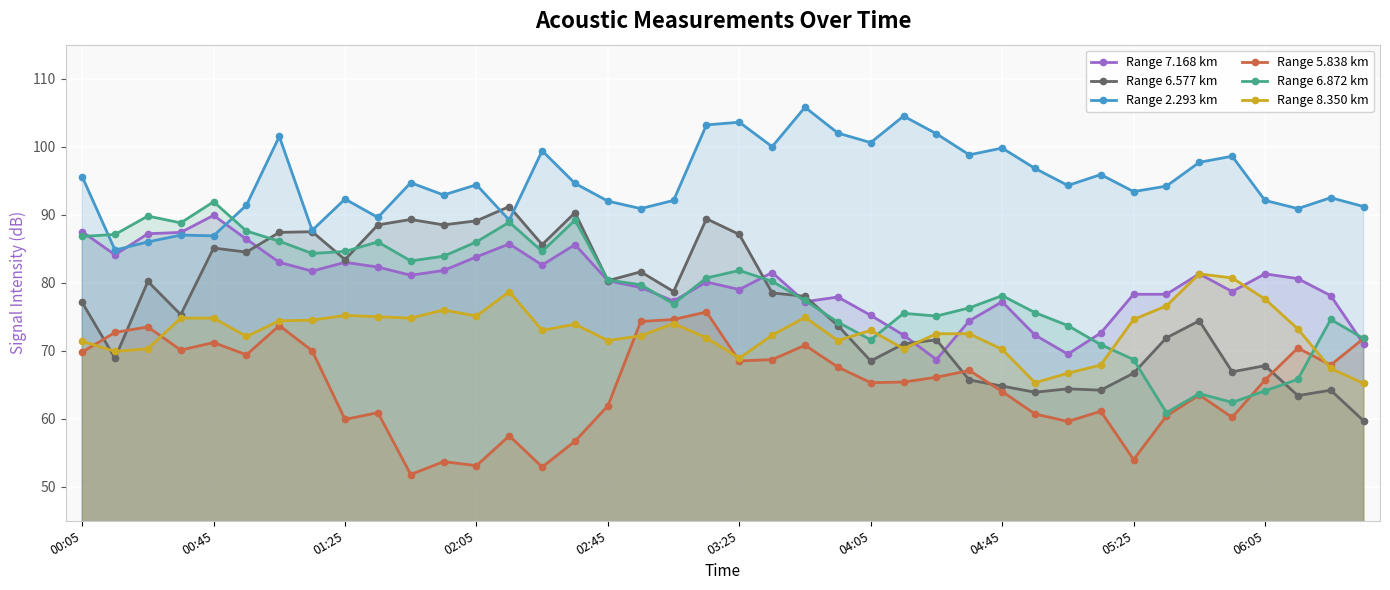

What are all the series names shown in the legend?

Range 7.168 km, Range 6.577 km, Range 2.293 km, Range 5.838 km, Range 6.872 km, Range 8.350 km